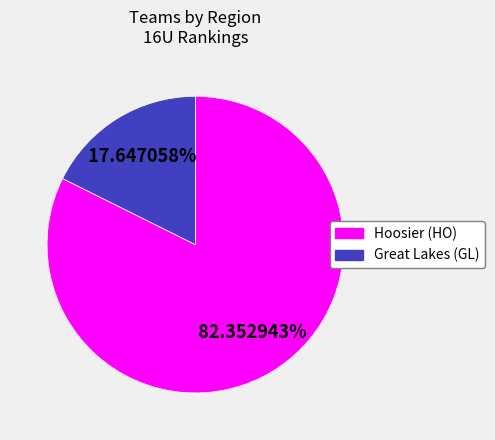

Do Hoosier (HO) and Great Lakes (GL) together represent more than half of the pie?

Yes